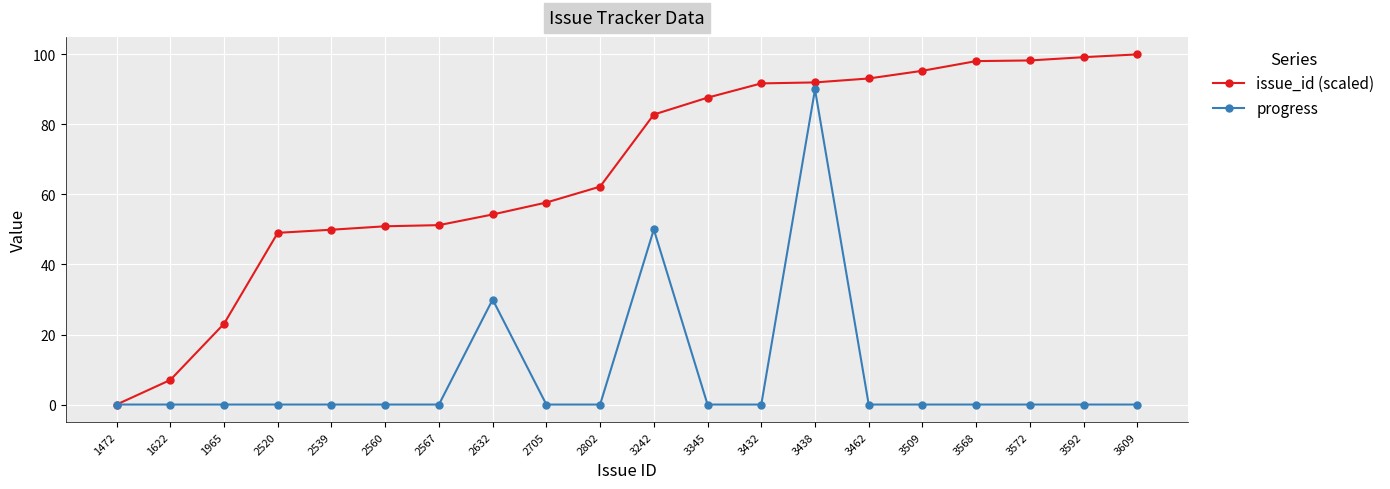

What is the value of the issue_id (scaled) point at the 15th from the left?

93.1